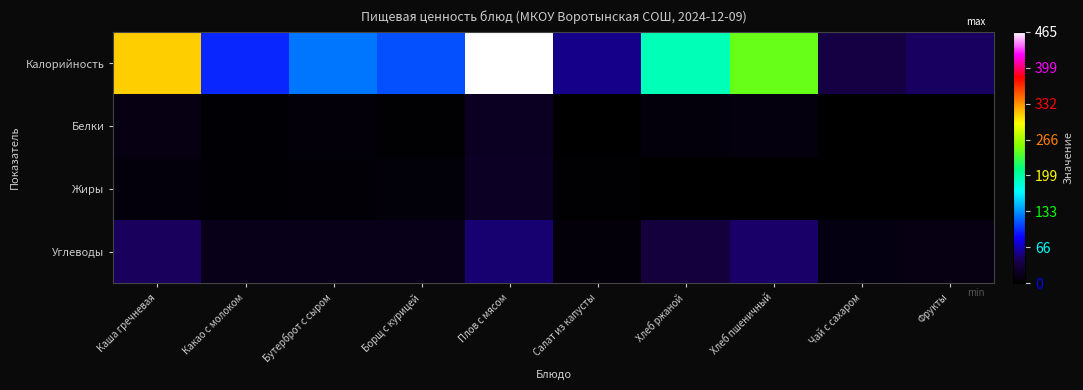

What is the spread (max minus min) of values at Бутерброт с сыром?

119.8